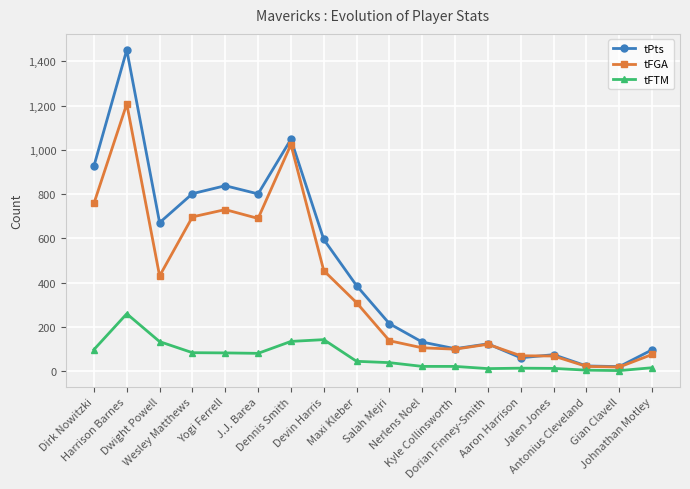

Read the tFGA value at Devin Harris, to the nearest 100.

500